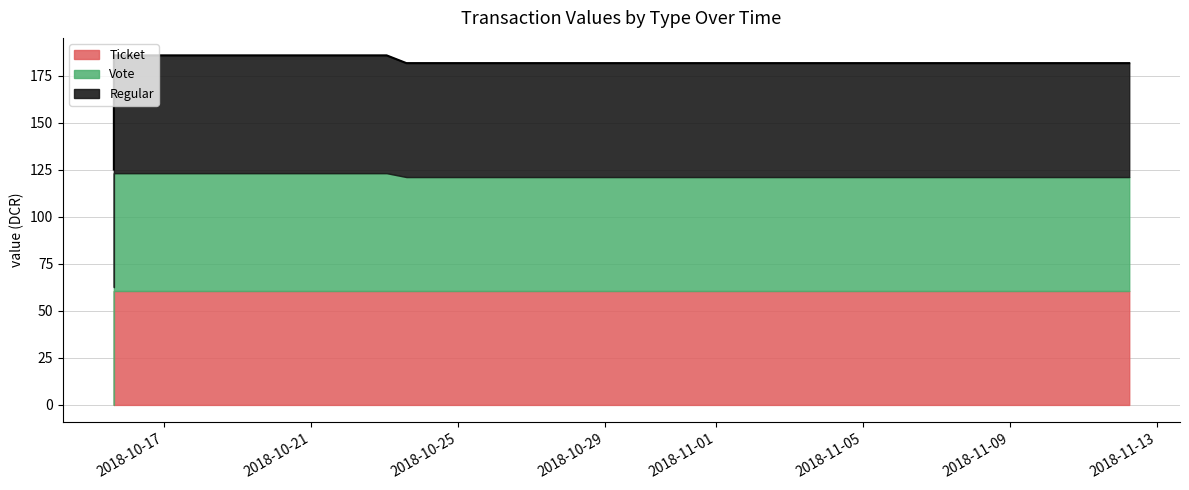

Does the chart display data point markers on the line(s)?

No